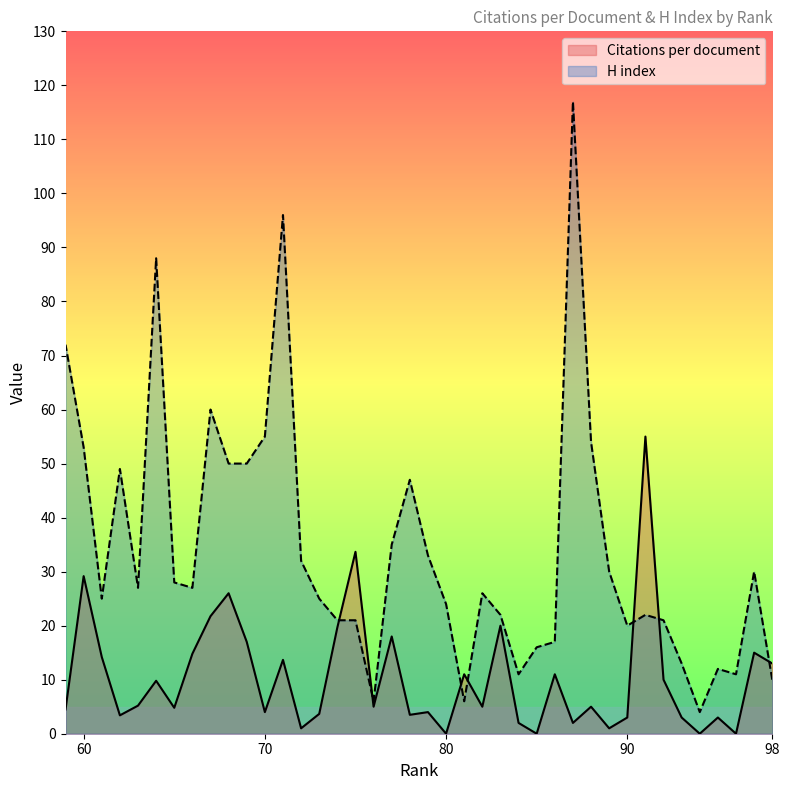

At which category is the sum across all series the highest?

87